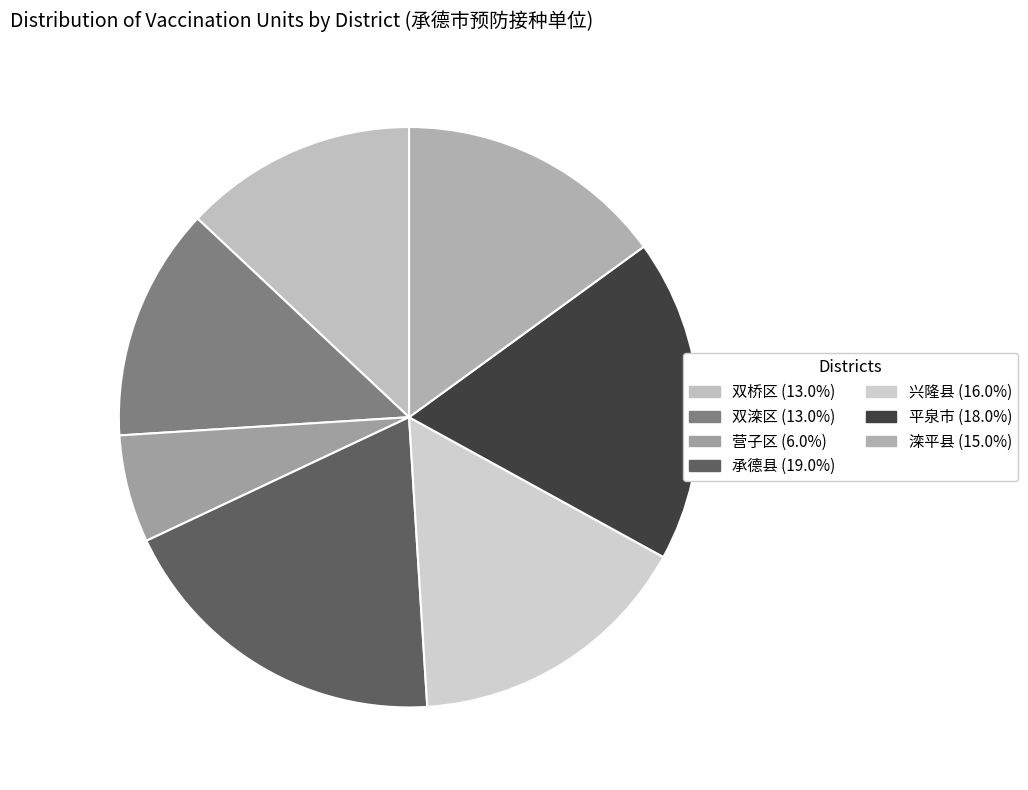

Which slice is the smallest?

营子区